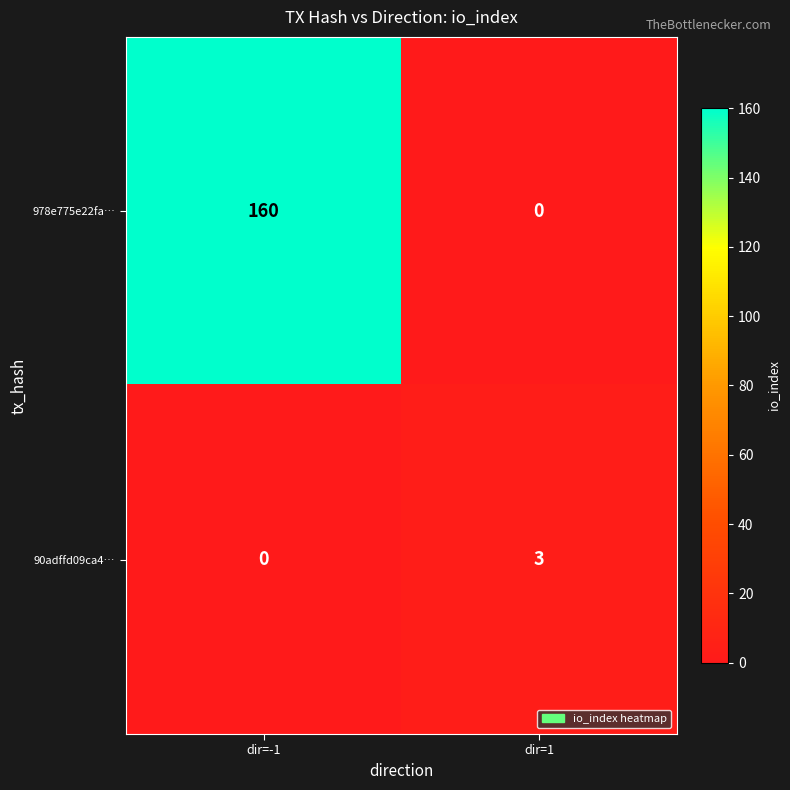

Which category has the highest value across all series?

dir=-1